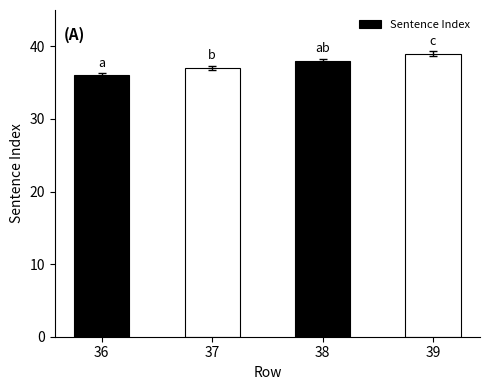

Rank the categories by value from highest to lowest.

39, 38, 37, 36